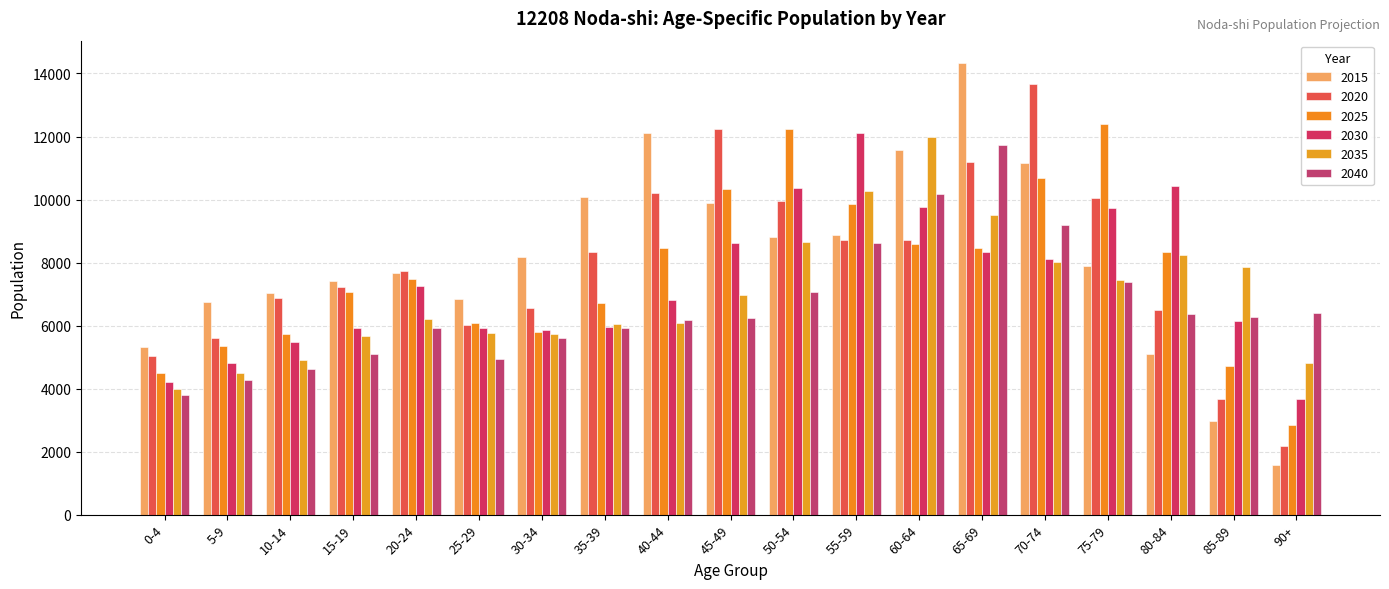

What is the lowest value of the 2035 series?

3985